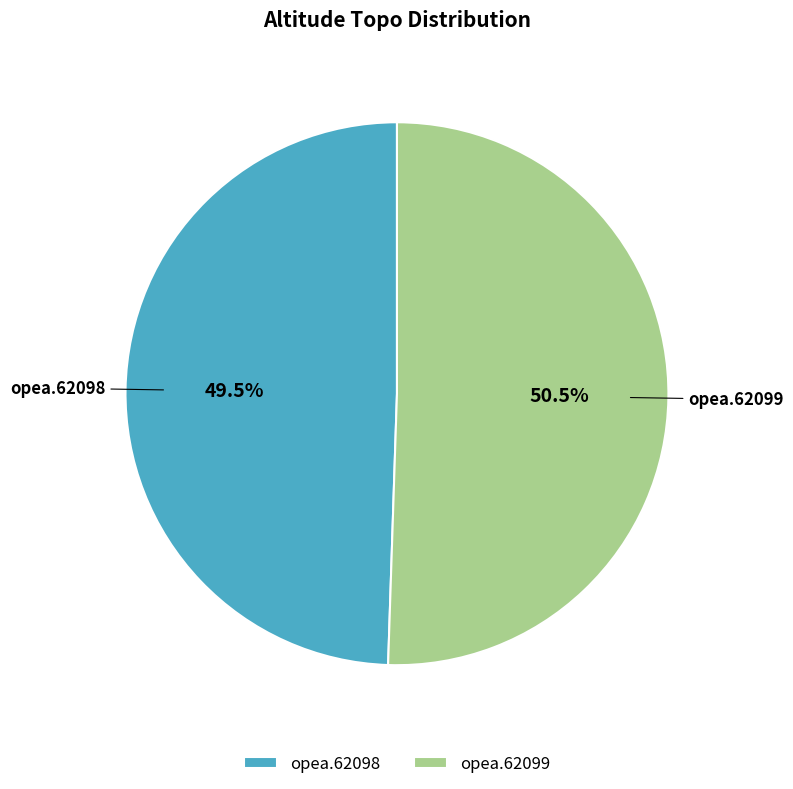

What is the majority slice?

opea.62099